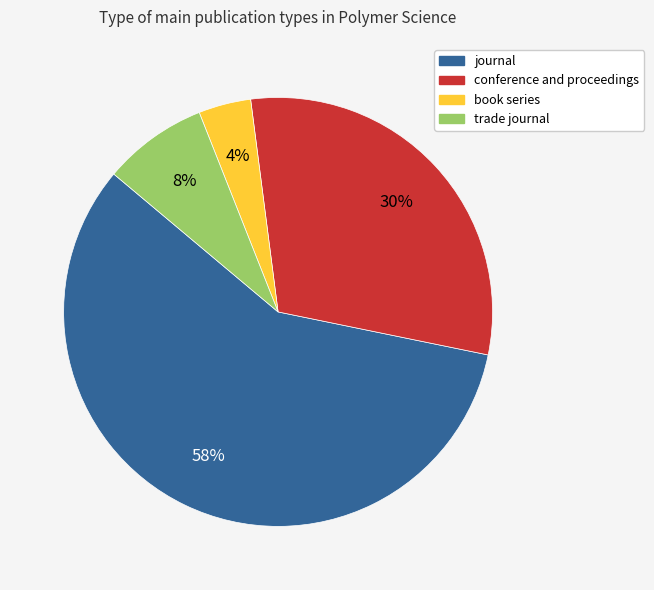

Do conference and proceedings and book series together represent more than half of the pie?

No